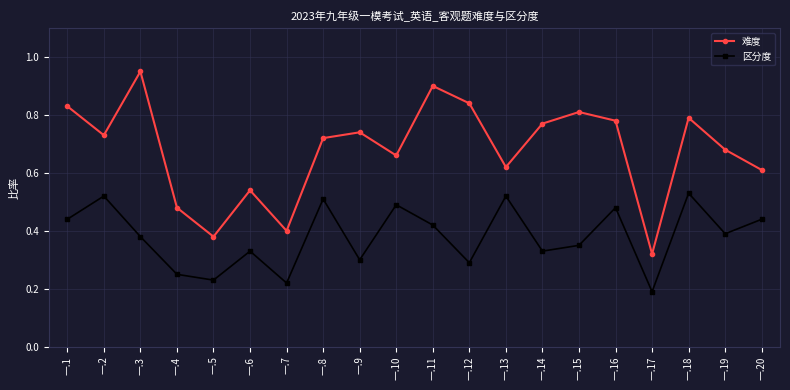

Which series has the largest range (max minus min)?

难度